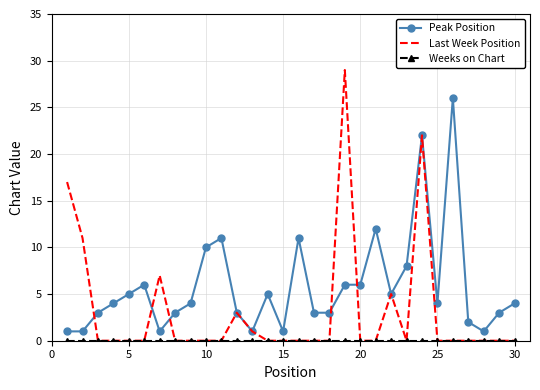

Which series has the largest total across all categories?

Peak Position